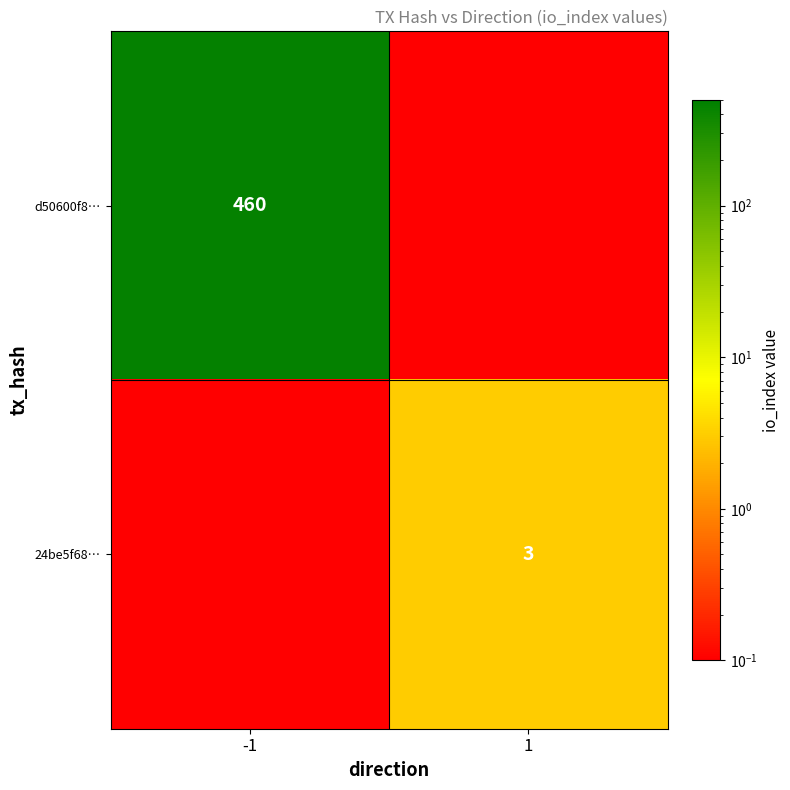

List the series in order of their peak value, highest first.

d50600f8…, 24be5f68…